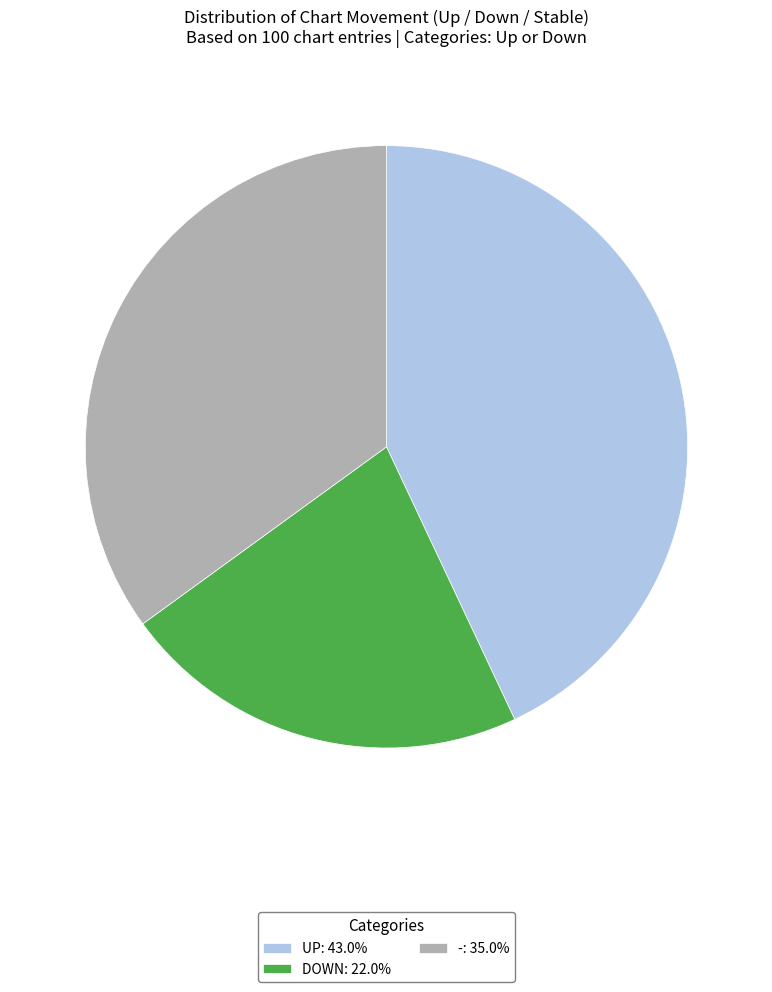

Combined, do UP: 43.0% and DOWN: 22.0% account for over 50%?

Yes